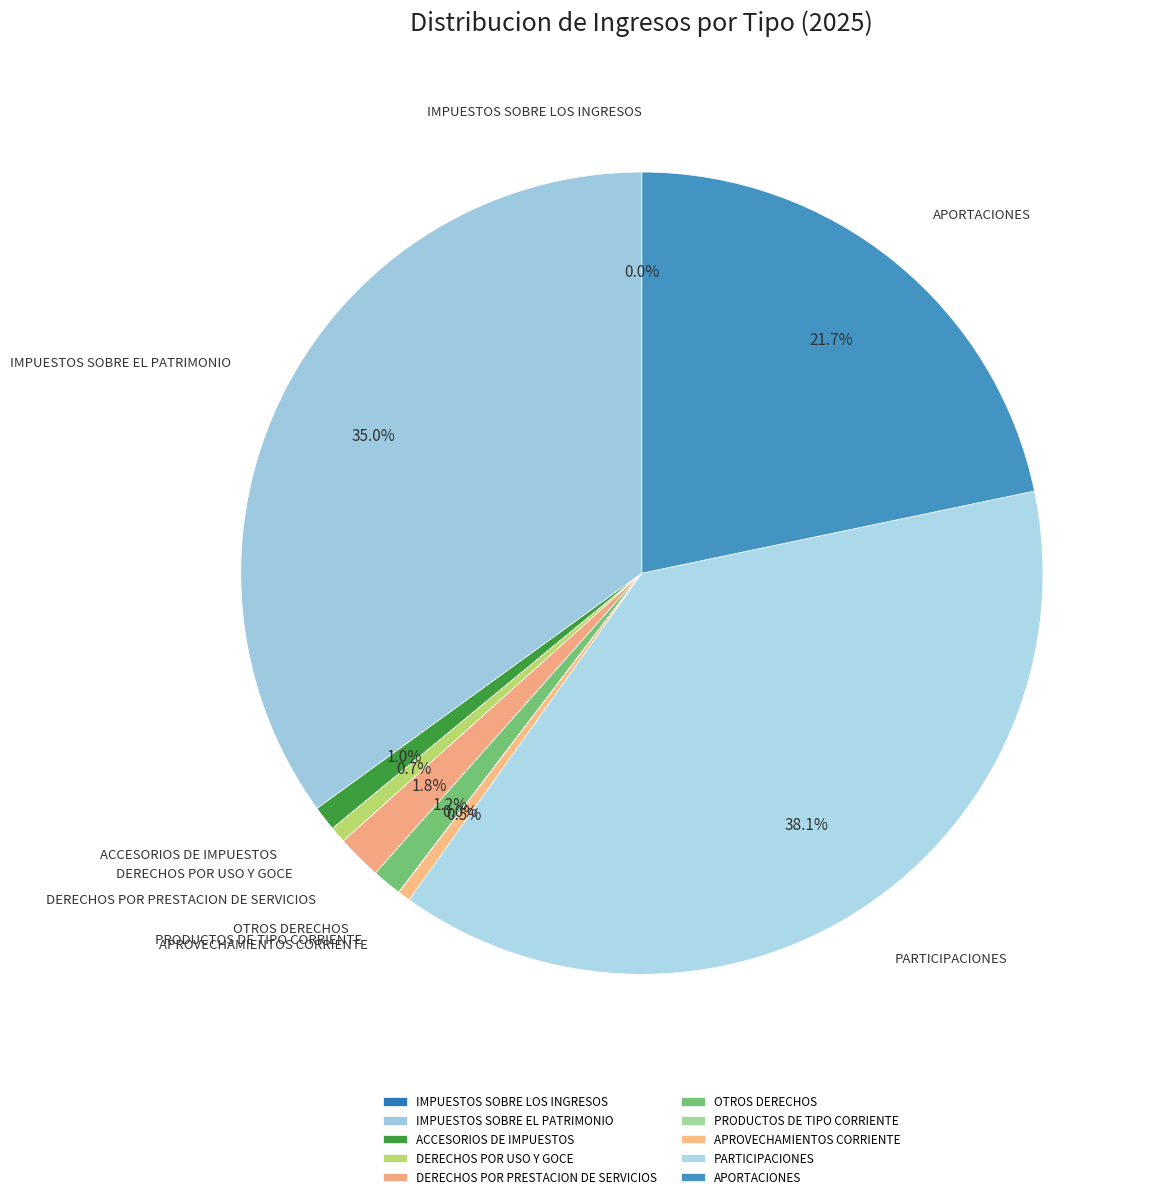

Is OTROS DERECHOS the majority of the pie?

No